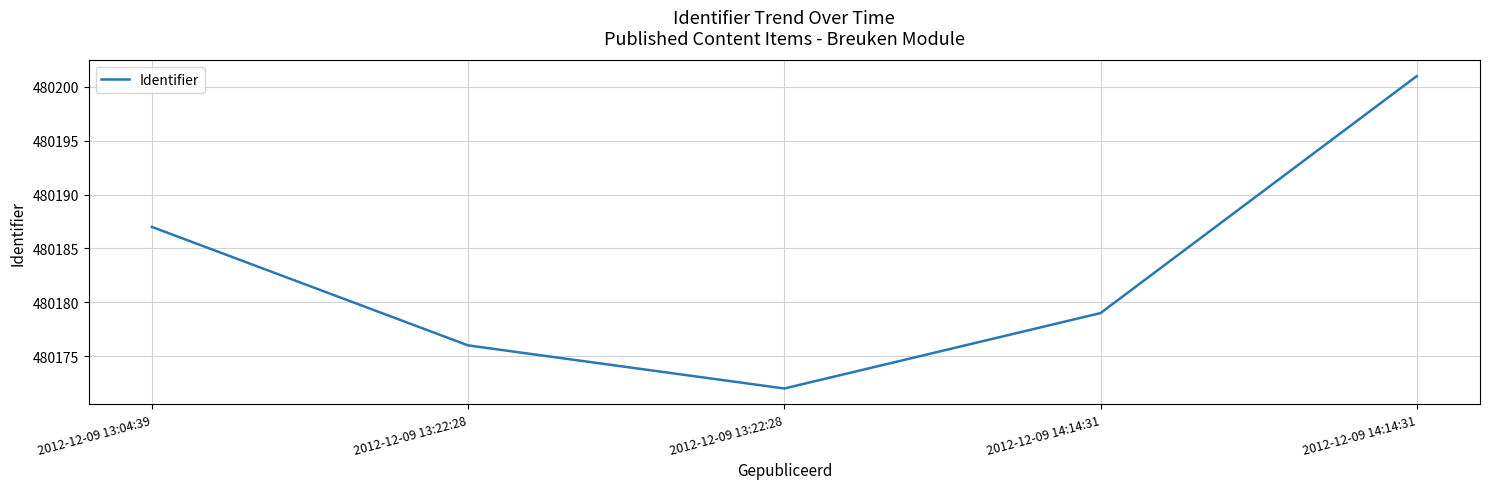

What is the label of the 2nd point from the left?

2012-12-09 13:22:28